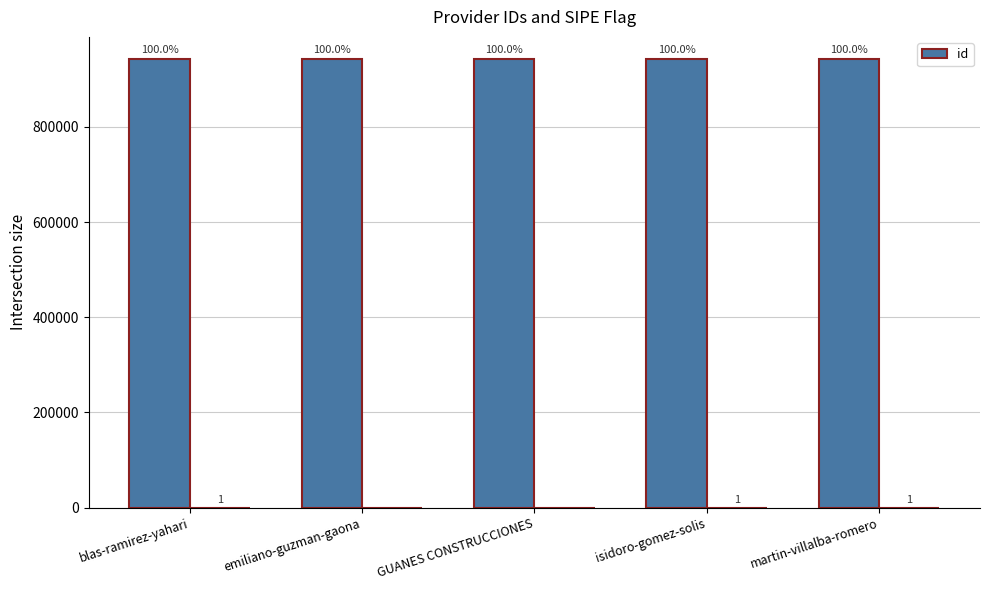

Where is the data nearest to the value 942015?

blas-ramirez-yahari